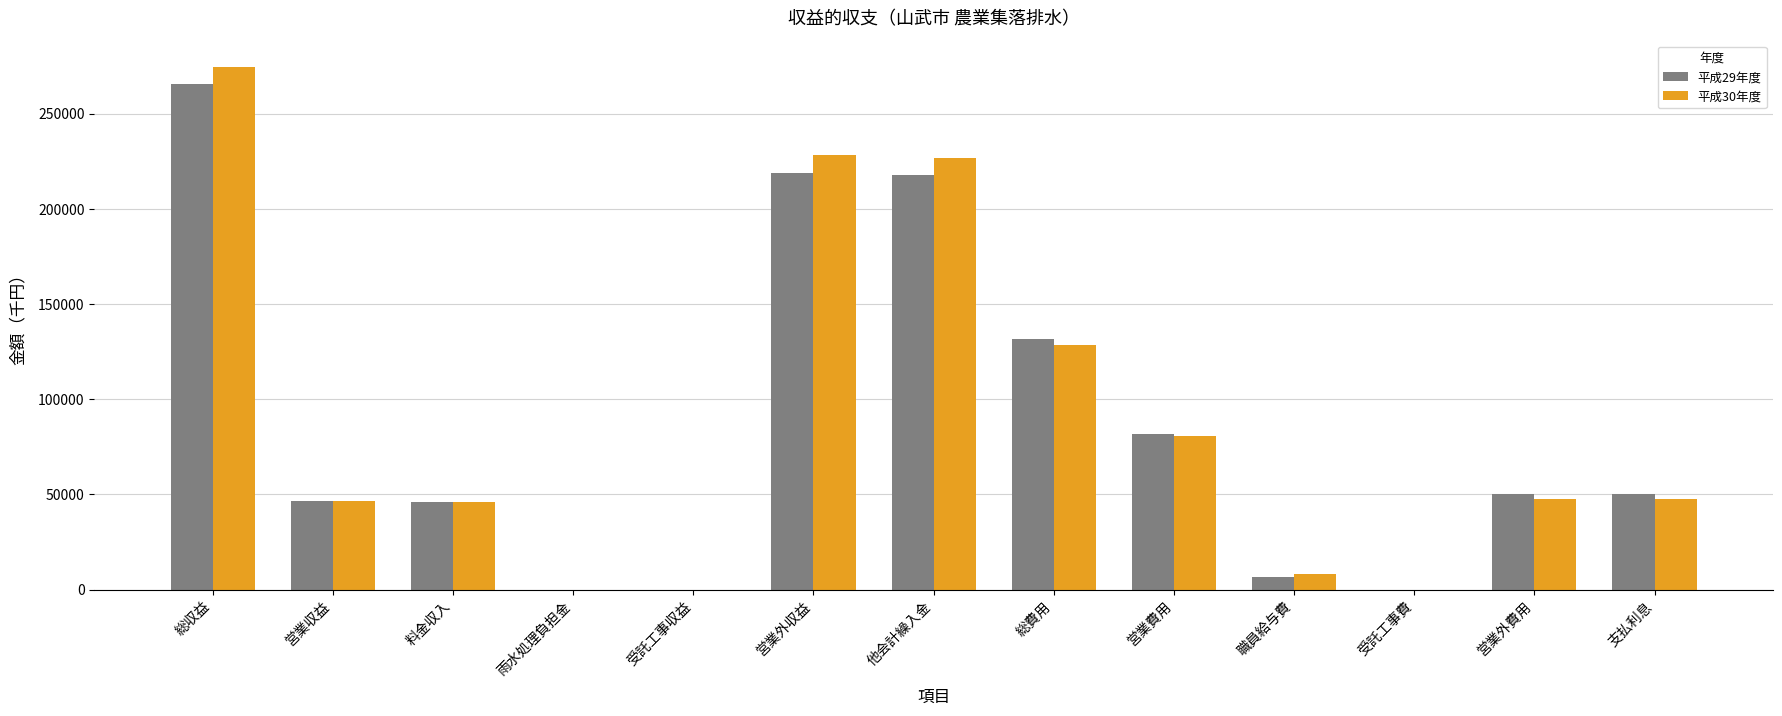

Which series changed the most between 雨水処理負担金 and 他会計繰入金?

平成30年度